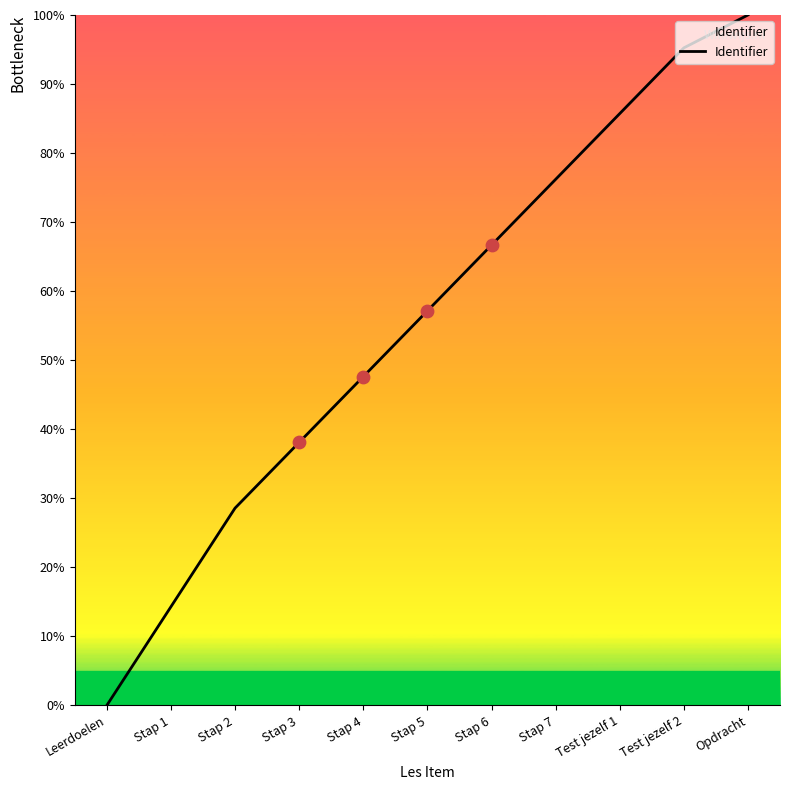

Between Stap 6 and Leerdoelen, which is larger?

Stap 6